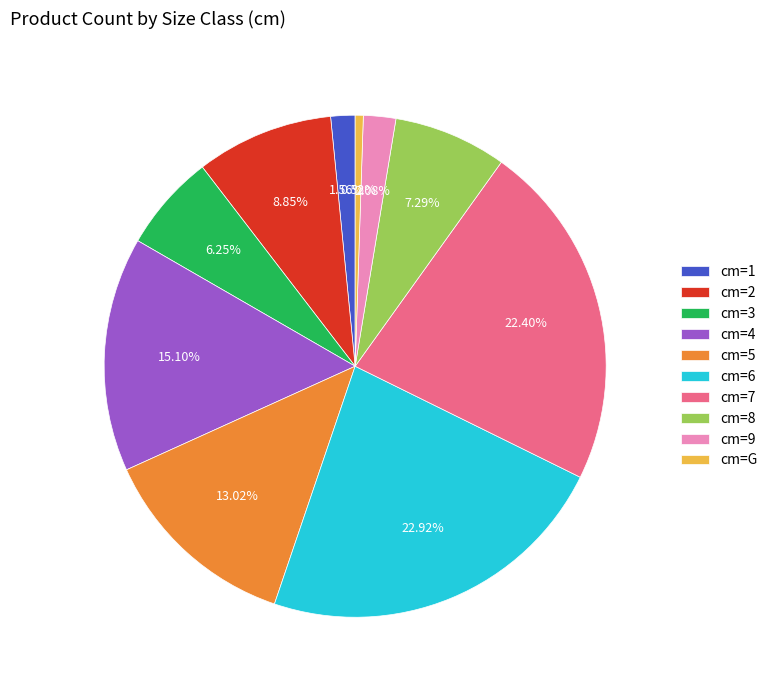

Combined, do cm=5 and cm=2 account for over 50%?

No